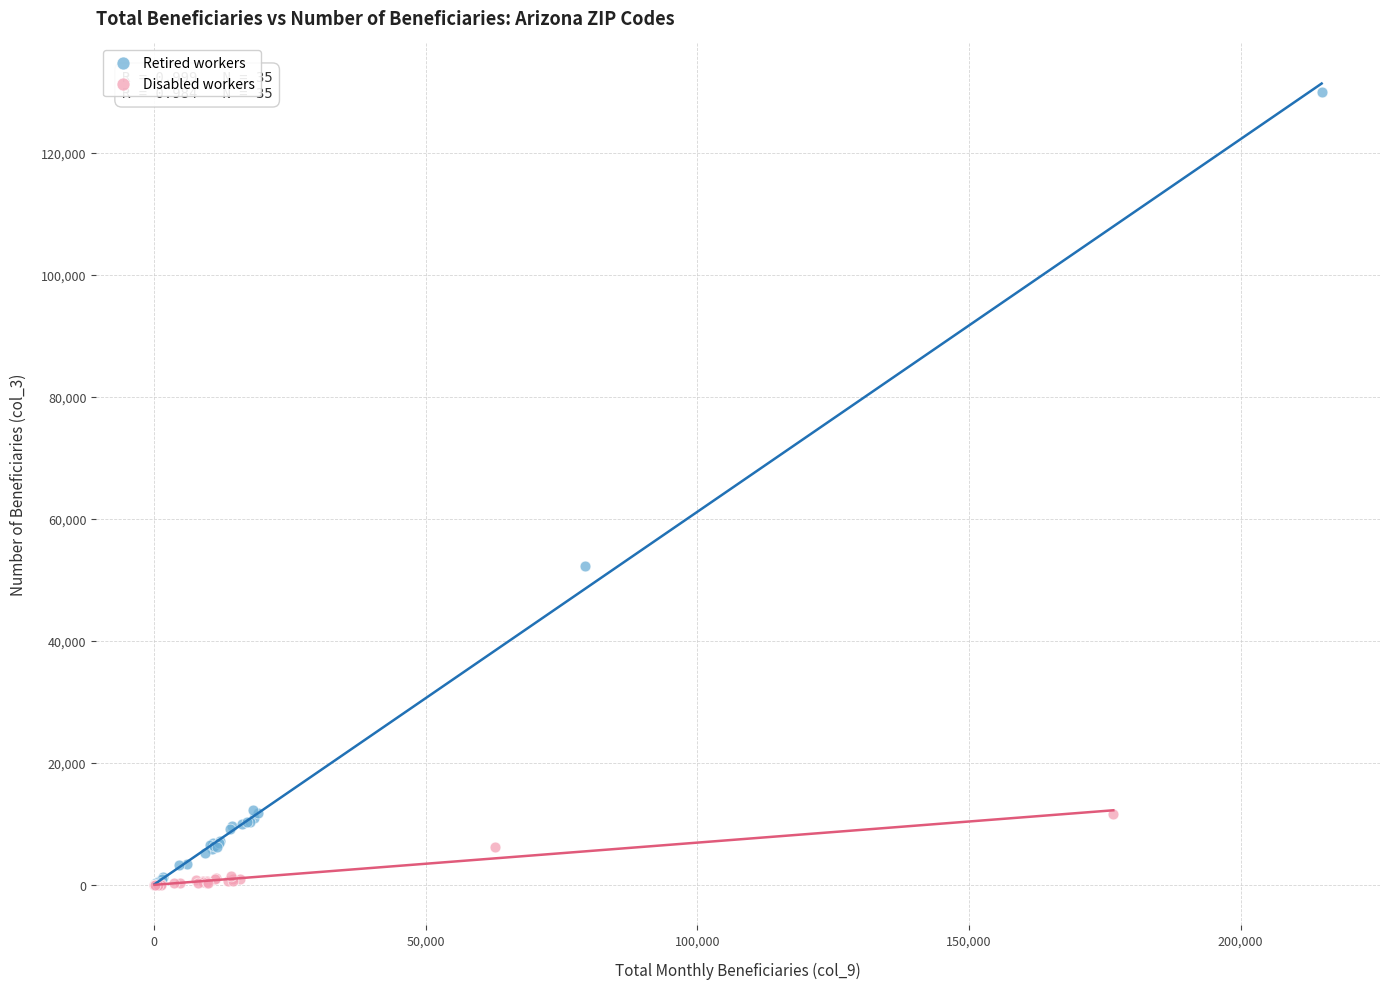

Which series has the largest Y range (max minus min)?

Retired workers